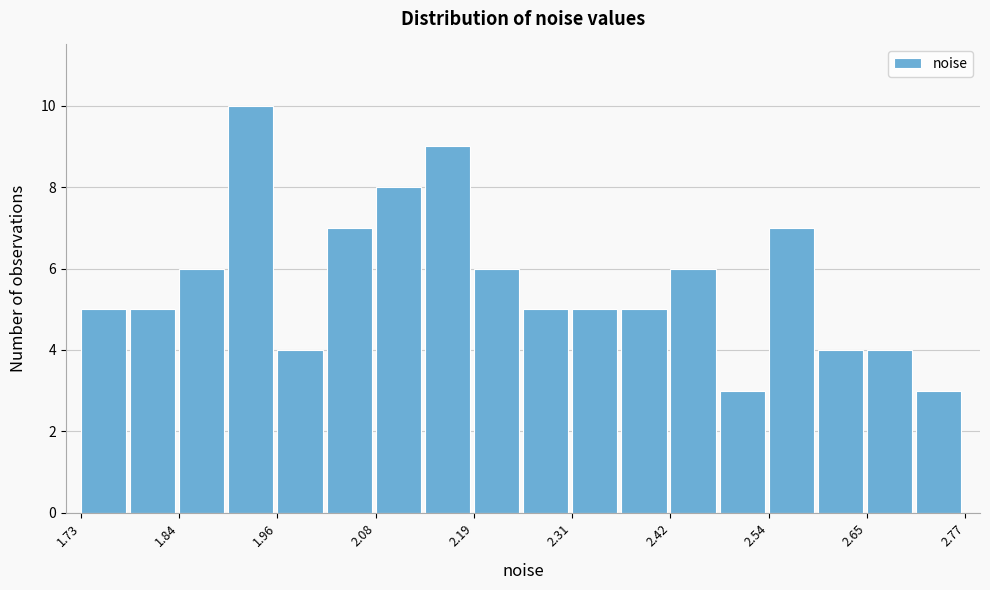

Around what value on the x-axis is the tallest bar? Give the approximate position of its centre, as read against the axis.

1.92